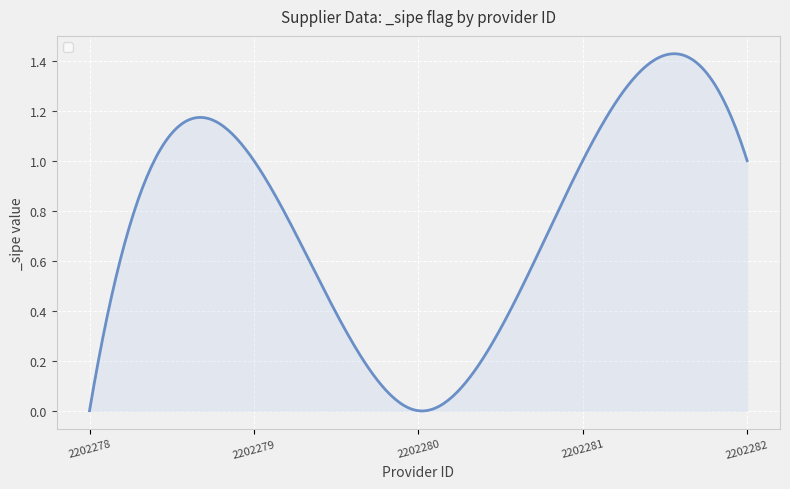

How many lines are shown in the chart?

1